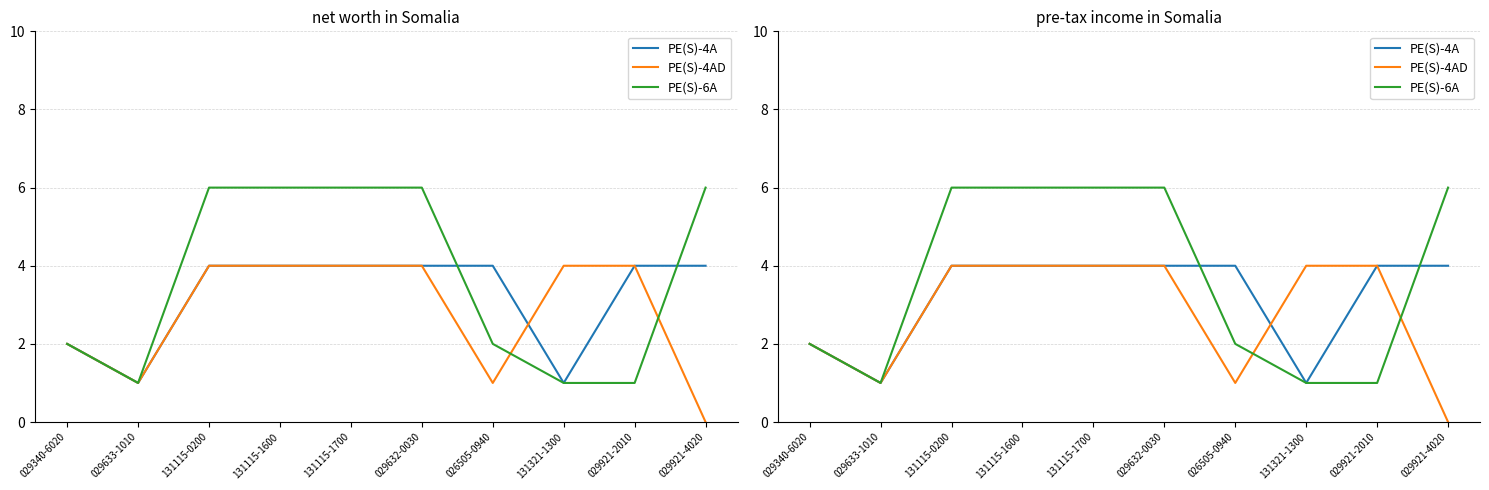

What is the label of the 10th point from the right?

029340-6020